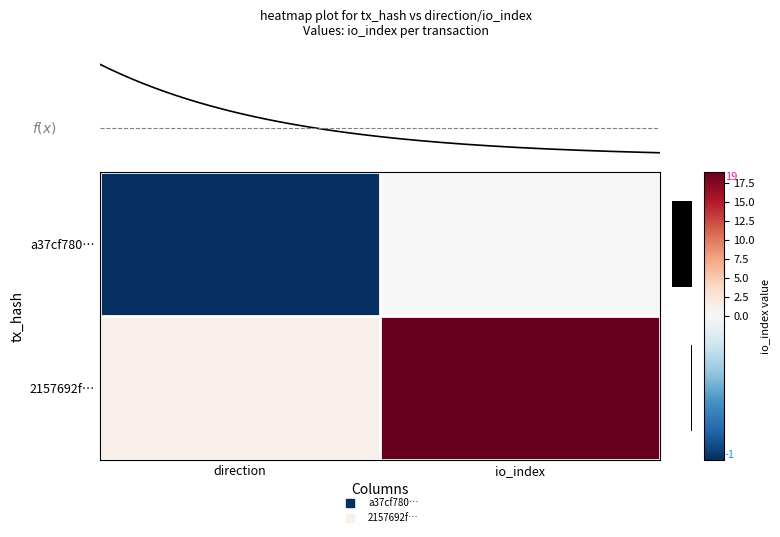

Rank the series by their maximum value, from lowest to highest.

row_0, row_1